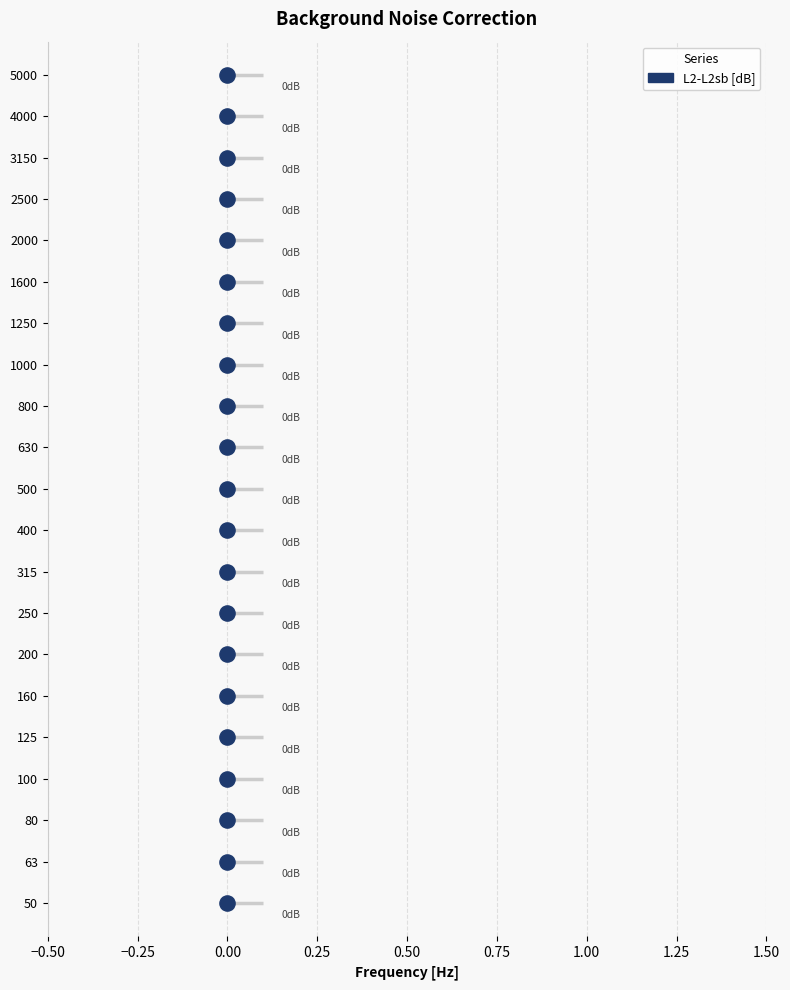

Between 0.25 and 13, which is larger?

13